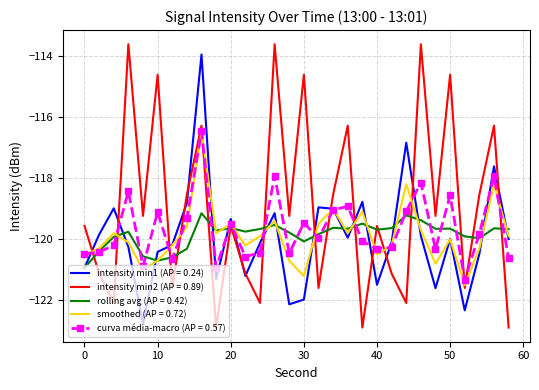

What is the maximum value for rolling avg (AP = 0.42)?

-119.1